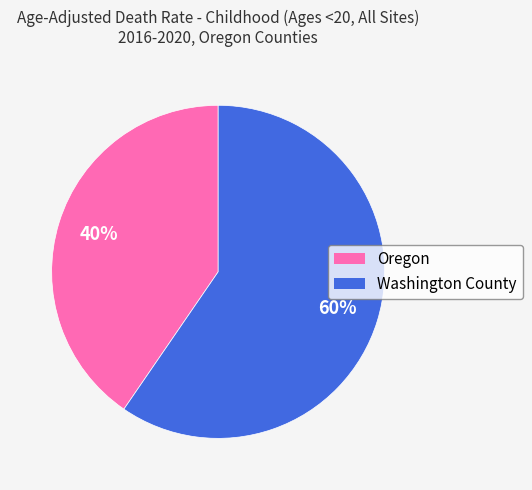

Approximately how many times larger is the value at Washington County compared to Oregon?

1.5